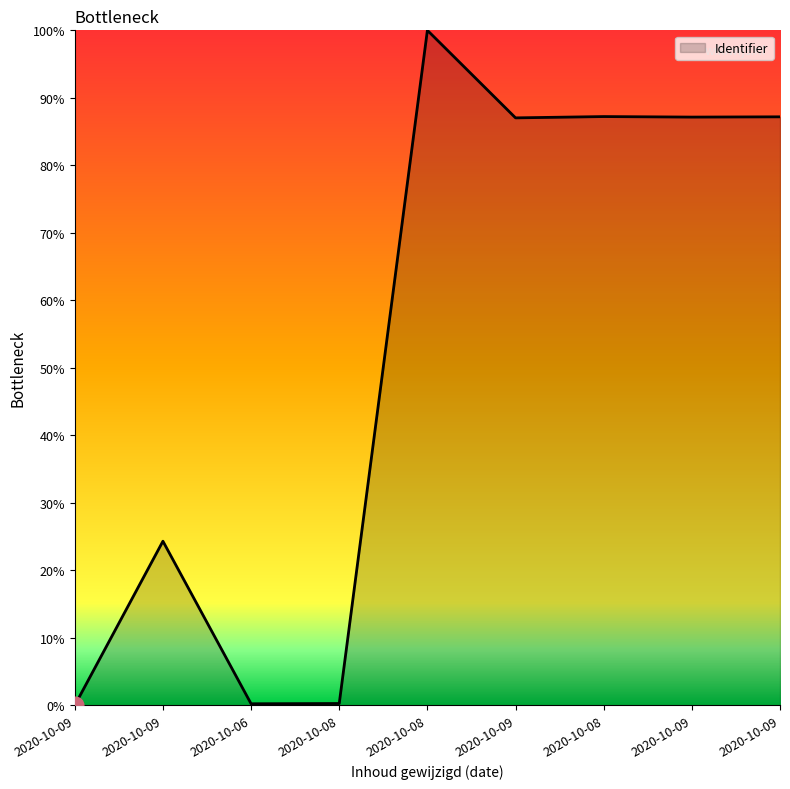

What is the difference between the maximum and second lowest values?

99.8